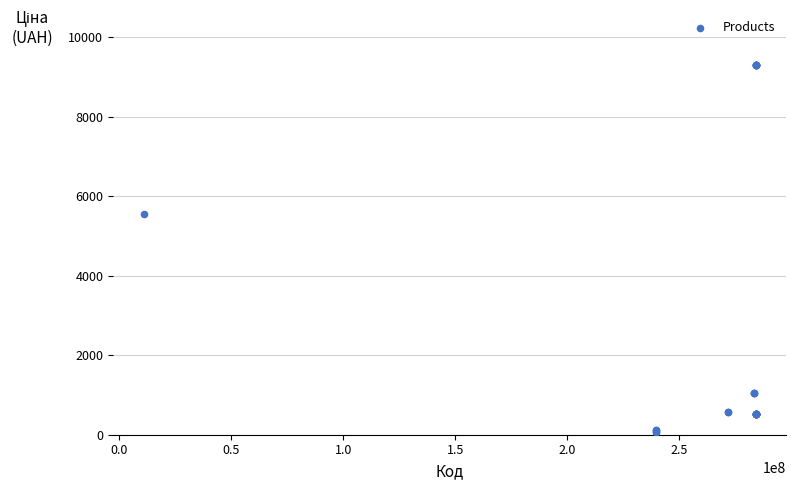

What Y value in the scatter plot is closest to 4673?

5560.3